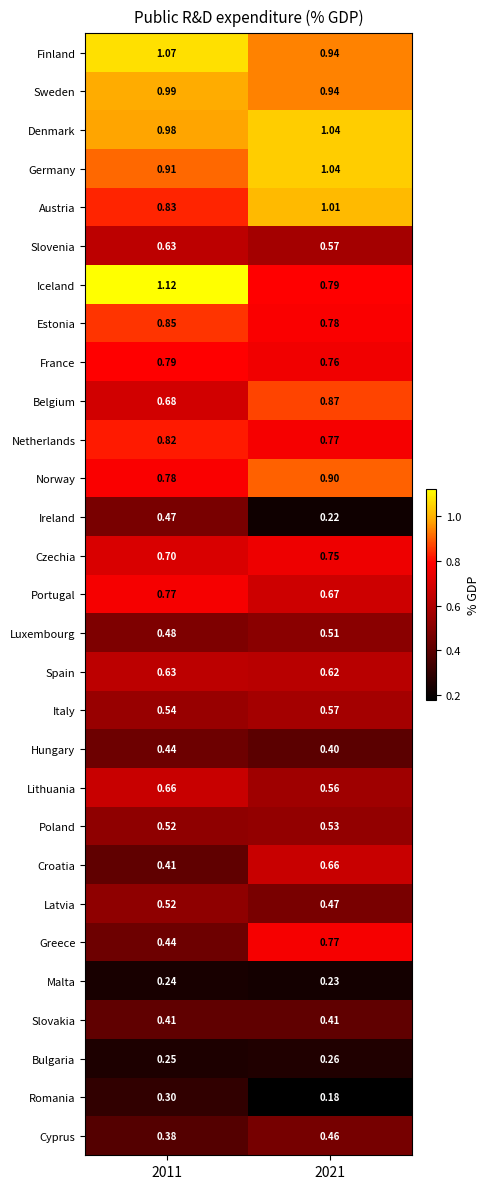

What is the total value across all series at 2011?

18.6